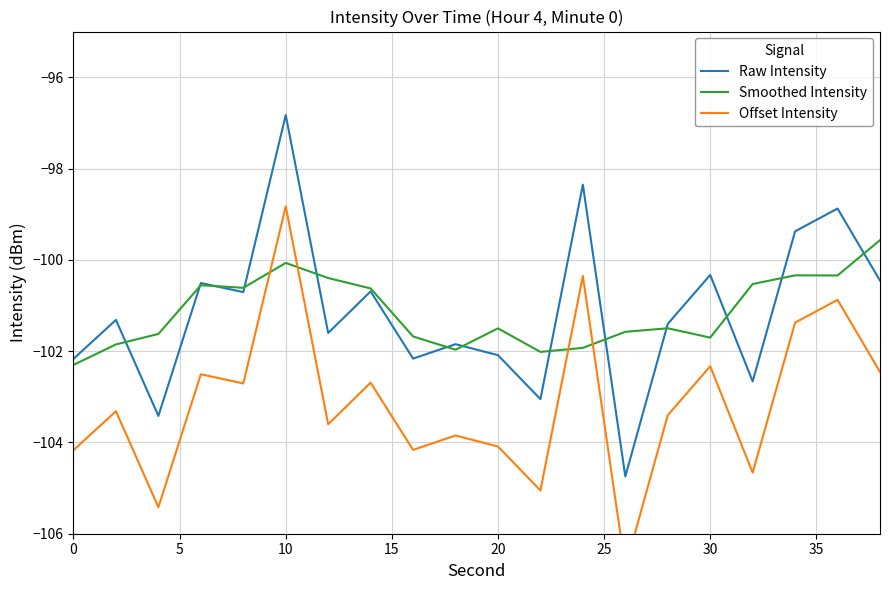

True or false: Offset Intensity and Raw Intensity intersect in this chart.

False